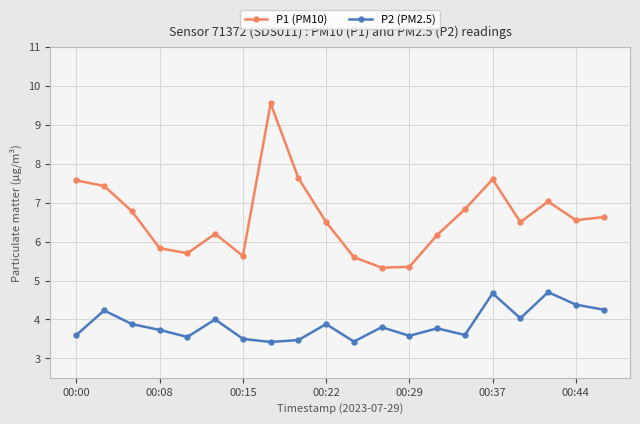

Which series has the widest spread of values?

P1 (PM10)